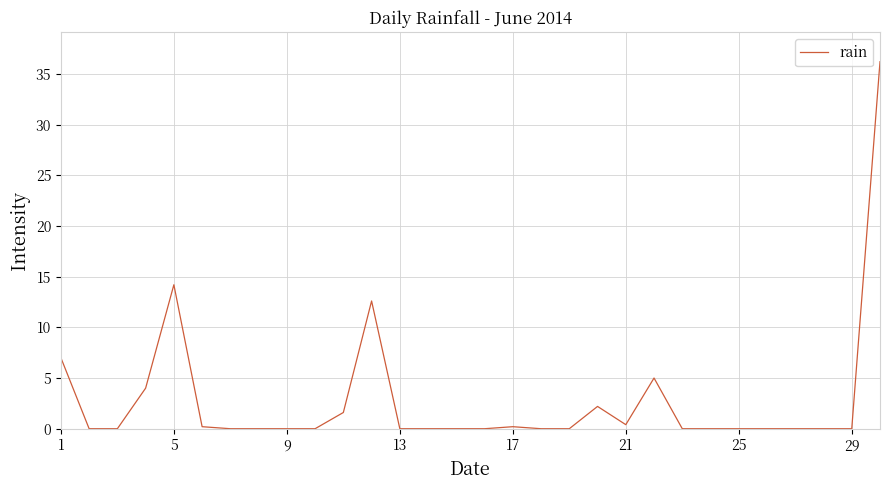

What is the average value?

2.8